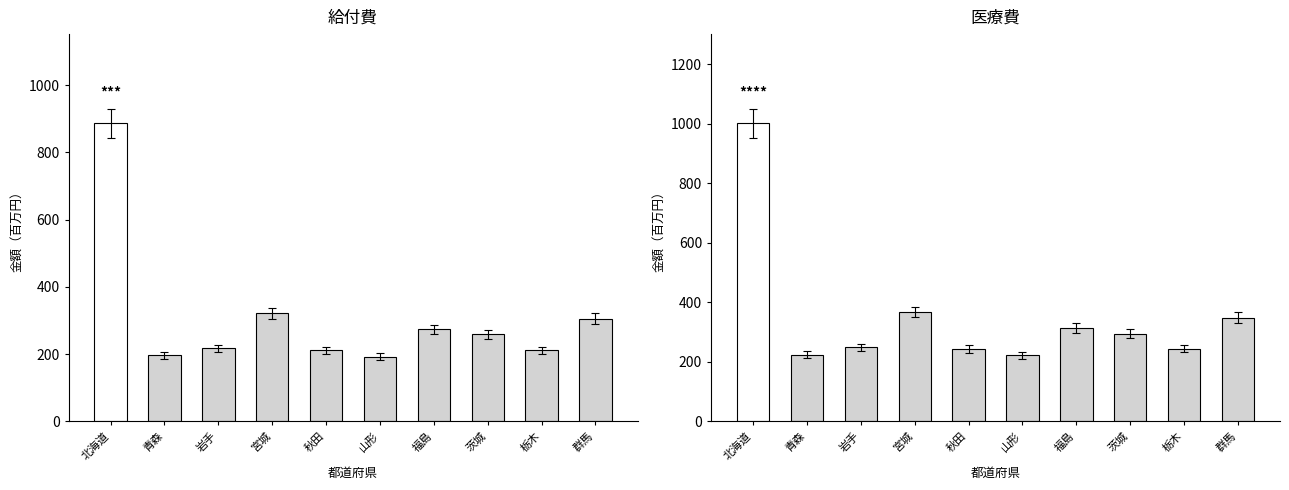

Reading left to right, list all the values displayed in this chart.

給付費(千円): 北海道=885.8	青森=196.0	岩手=217.6	宮城=321.8	秋田=211.7	山形=192.7	福島=273.6	茨城=258.4	栃木=210.9	群馬=305.6
医療費(千円): 北海道=1000.6	青森=224.5	岩手=248.6	宮城=367.3	秋田=242.8	山形=222.2	福島=313.4	茨城=294.0	栃木=244.6	群馬=348.4